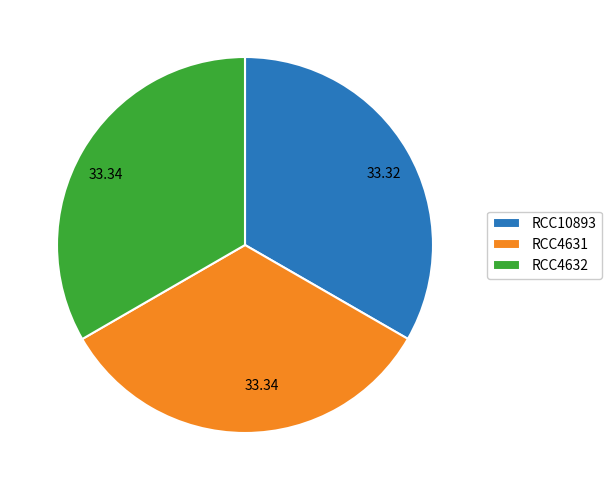

Does any single category account for the majority?

No